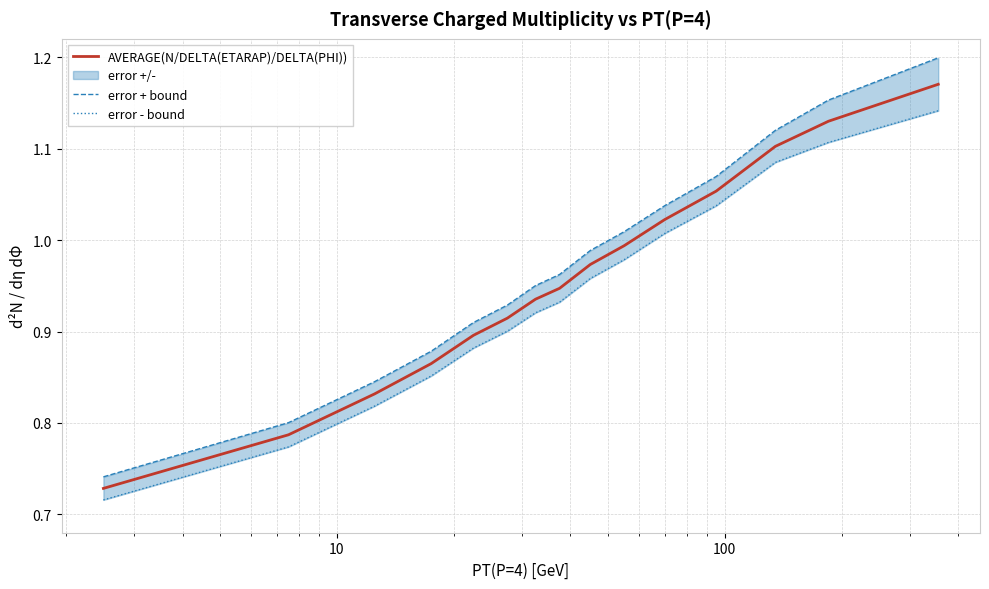

Does the chart display data point markers on the line(s)?

No